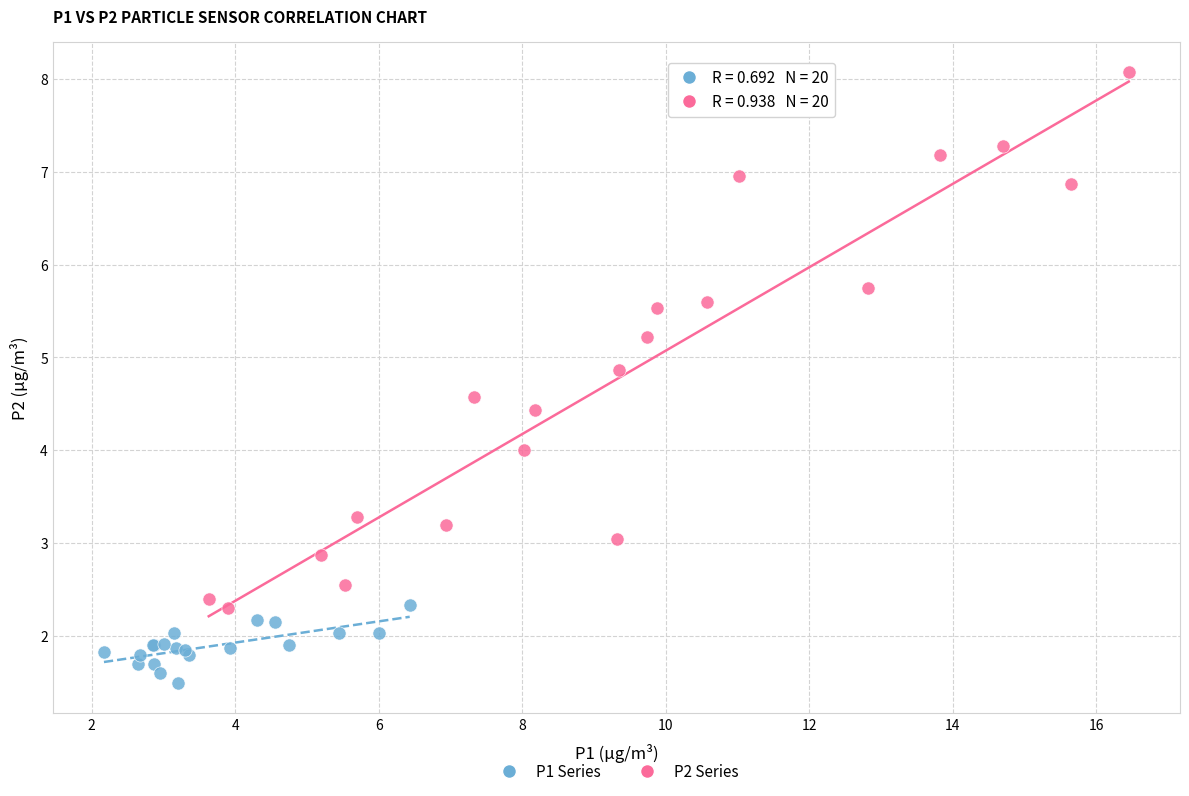

Which series has the largest Y range (max minus min)?

P2 Series